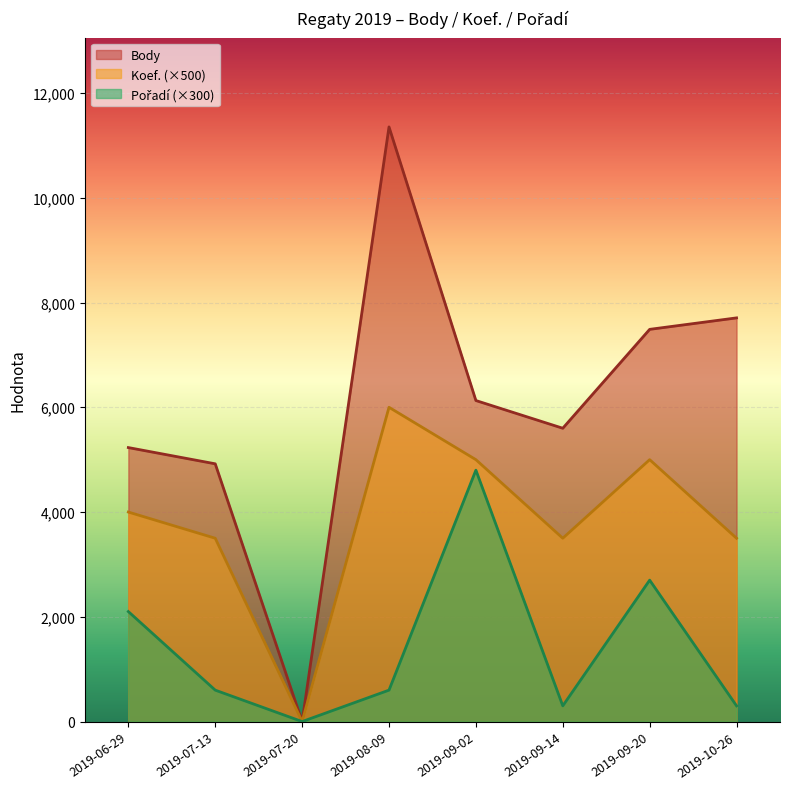

Rank the series at 2019-06-29 from highest to lowest value.

Body, Koef., Pořadí